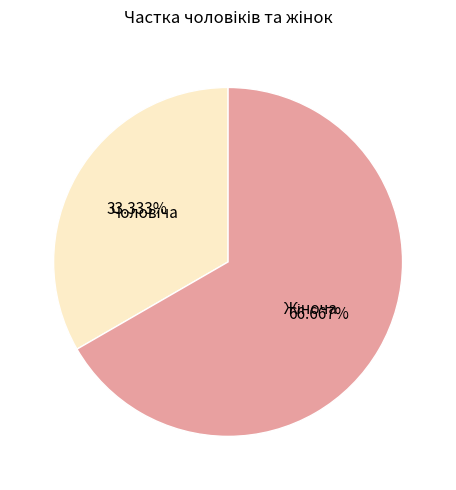

Is there any slice that represents more than half of the pie?

Yes